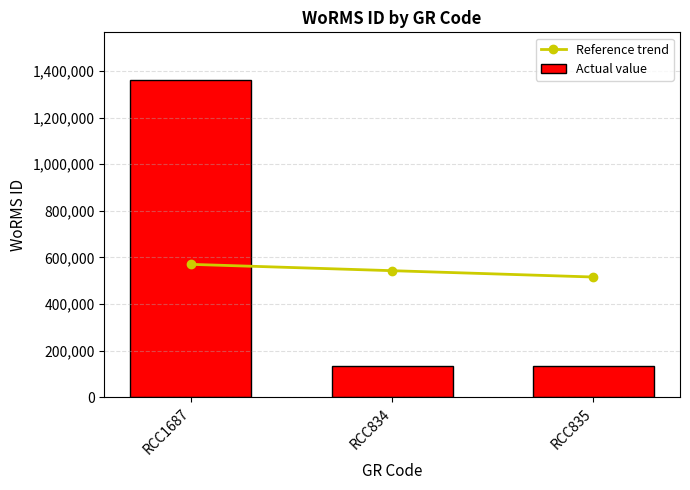

What position from the right is RCC835?

1